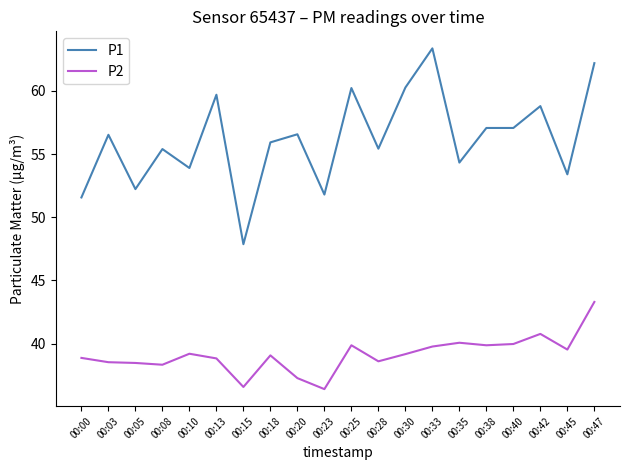

What is the sum of the P1 values at 00:10 and 00:23?

105.7